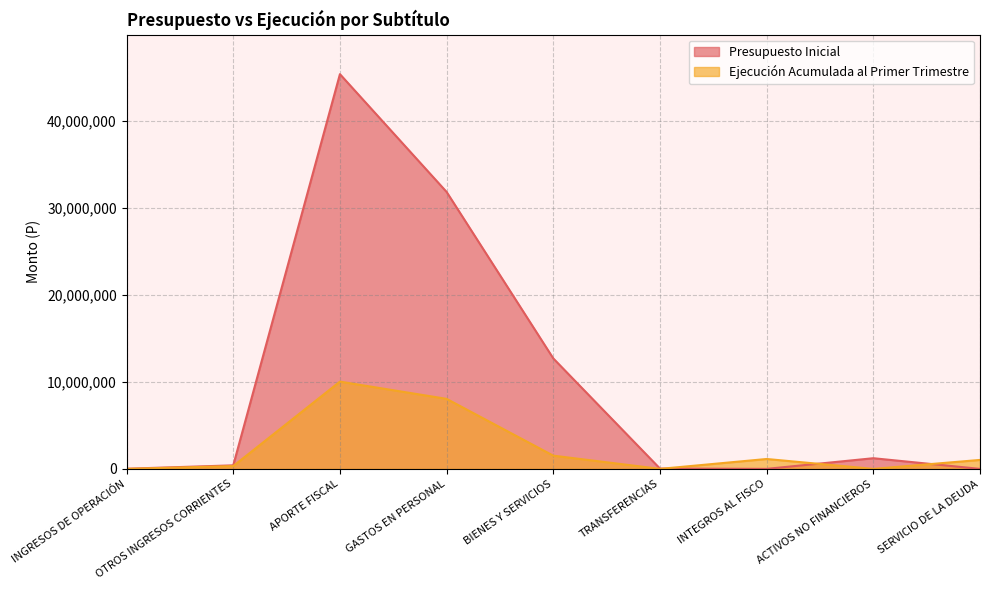

Which series ends up on top after the final intersection of Ejecución Acumulada al Primer Trimestre and Presupuesto Inicial?

Ejecución Acumulada al Primer Trimestre